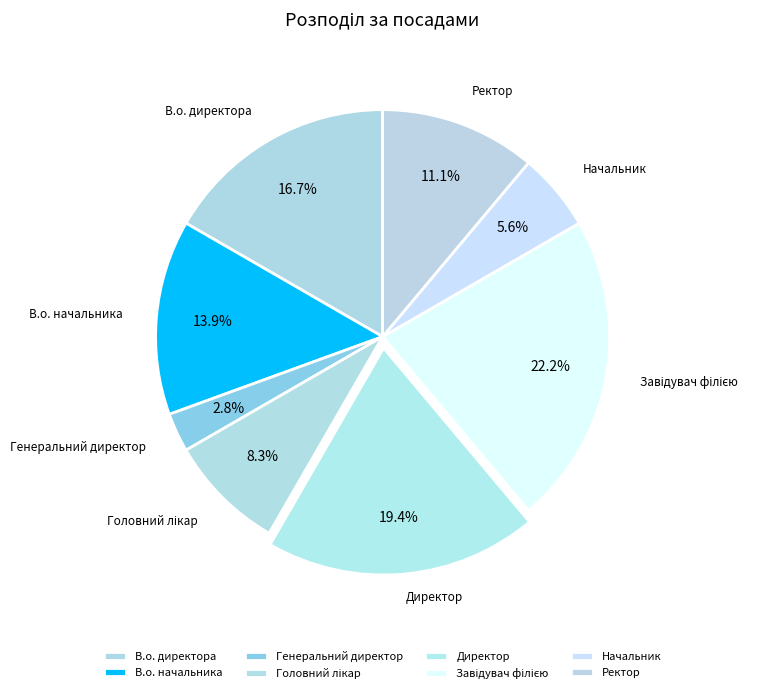

Which has a higher value, Генеральний директор or Директор?

Директор